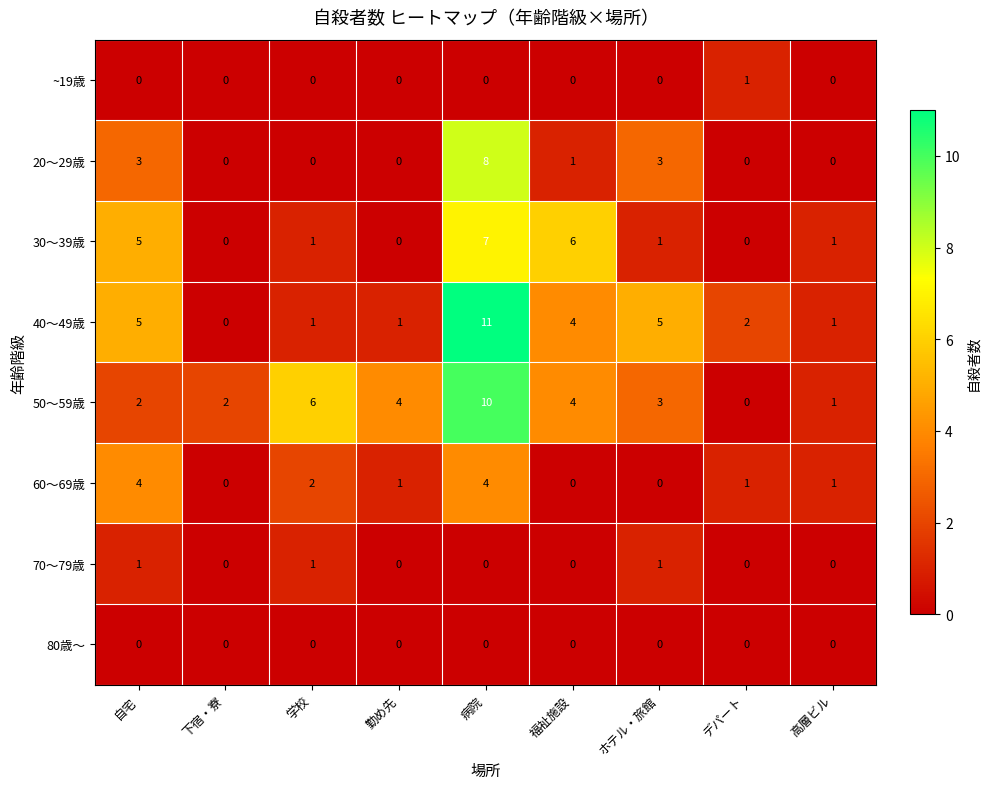

Which series has the largest total across all categories?

50～59歳